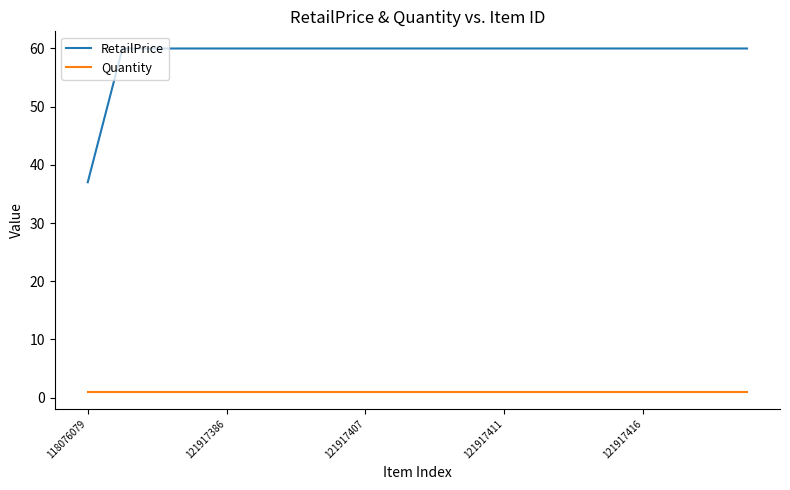

Which series has the largest range (max minus min)?

RetailPrice